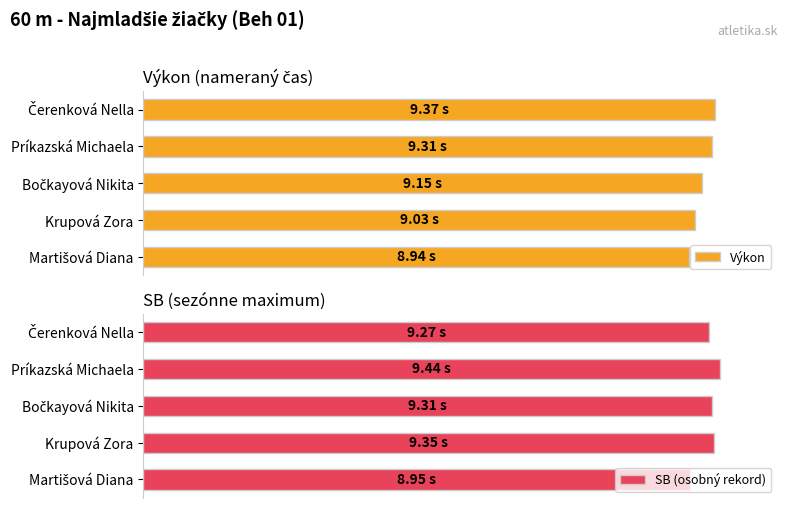

What is the maximum value shown in the chart?

9.4